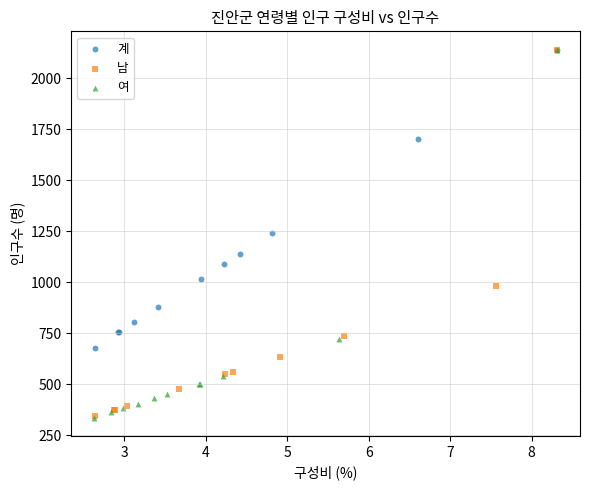

What are all the series names shown in the legend?

계, 남, 여